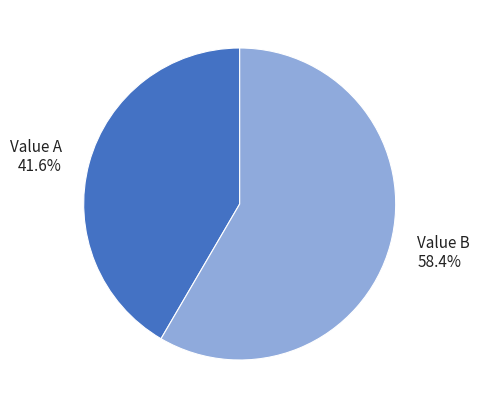

How many segments does this pie chart have?

2